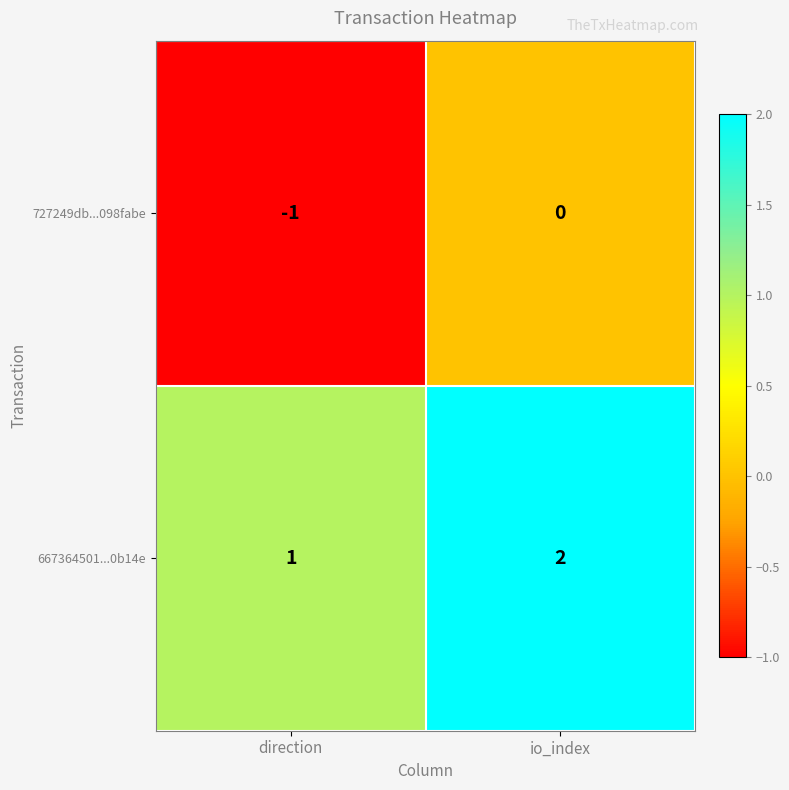

At which category is the sum across all series the highest?

io_index